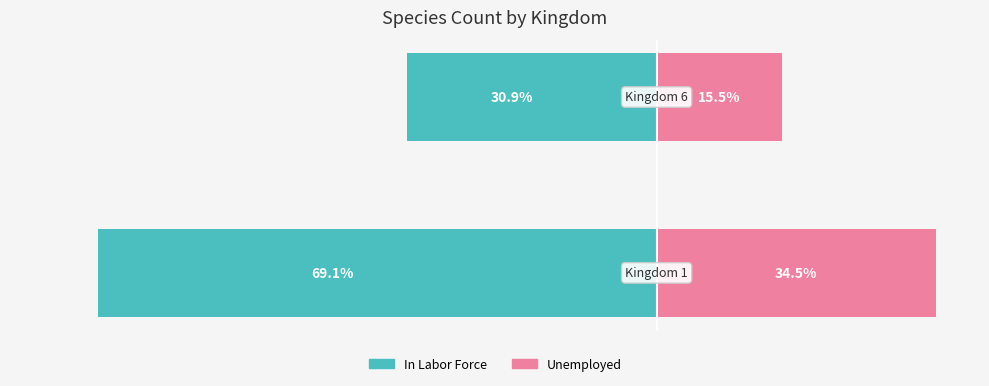

Reading right to left, extract all data points from this chart.

In Labor Force: -30.9	-69.1
Unemployed: 15.5	34.5